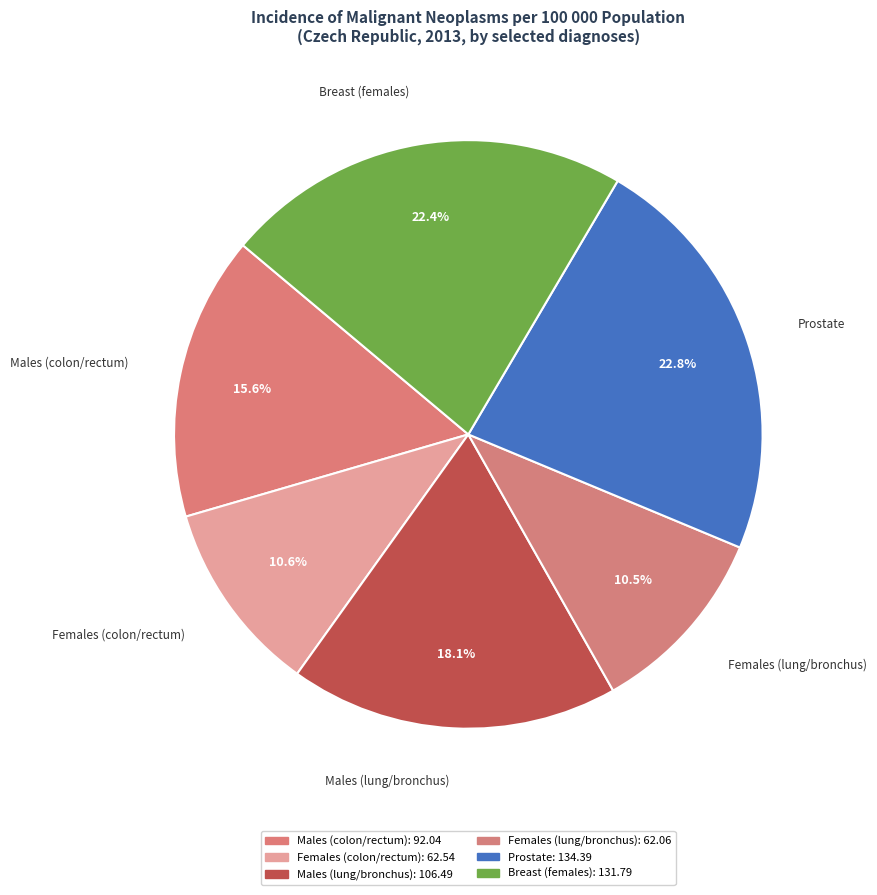

Is there any slice that represents more than half of the pie?

No